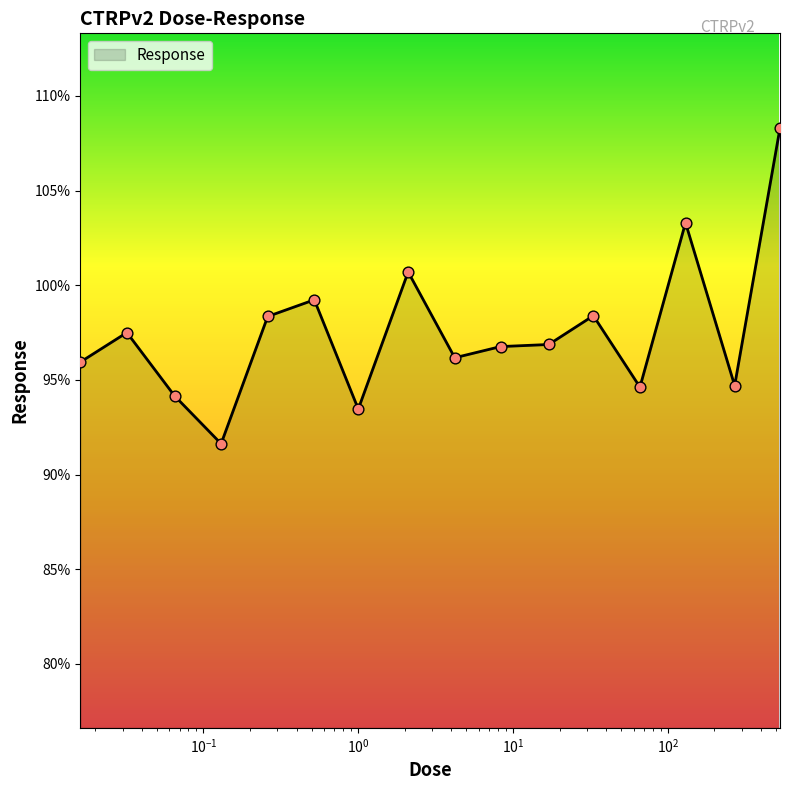

What is the maximum value shown in the chart?

108.3